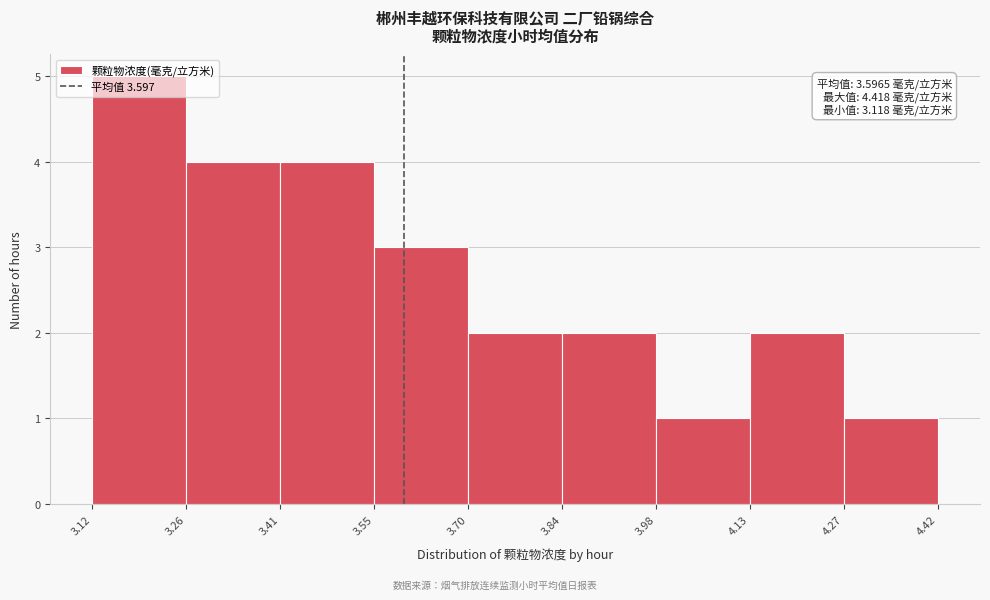

Which range on the x-axis has the tallest bar?

3.12 to 3.26